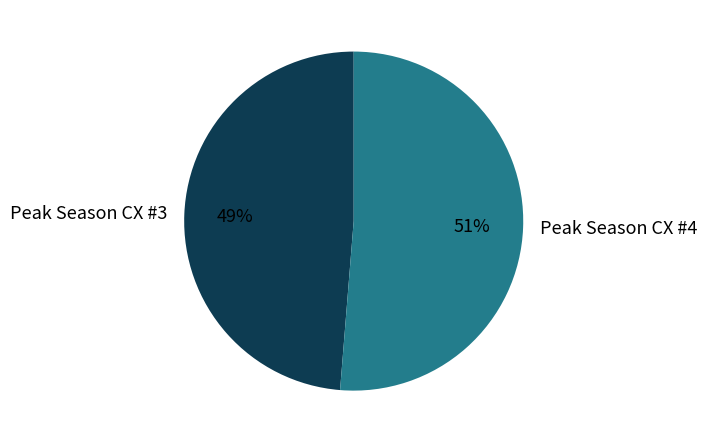

Is there any slice that represents more than half of the pie?

Yes